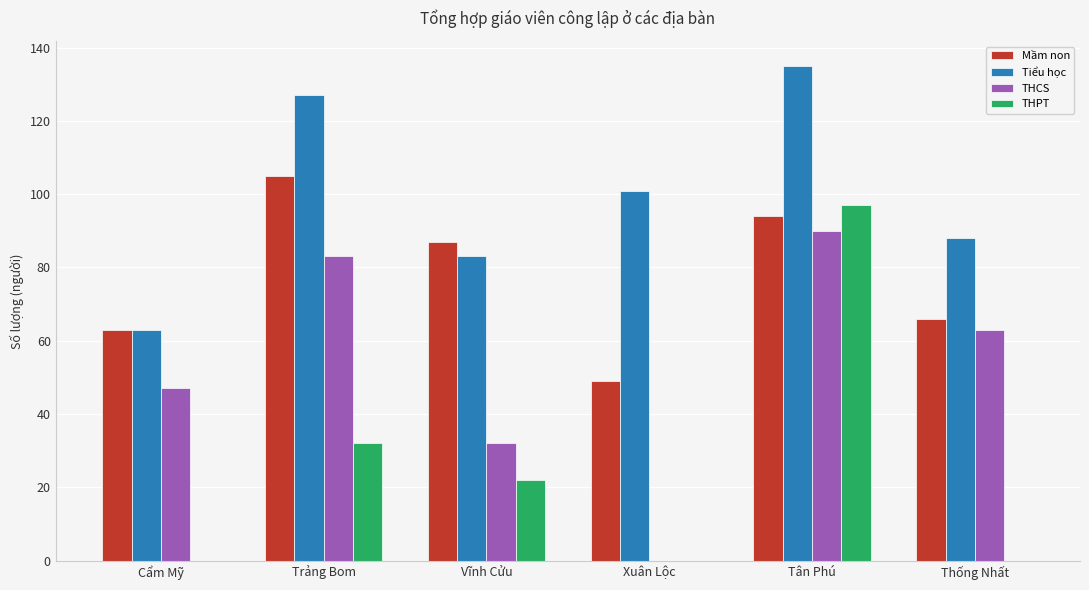

Count the number of categories in the chart.

6